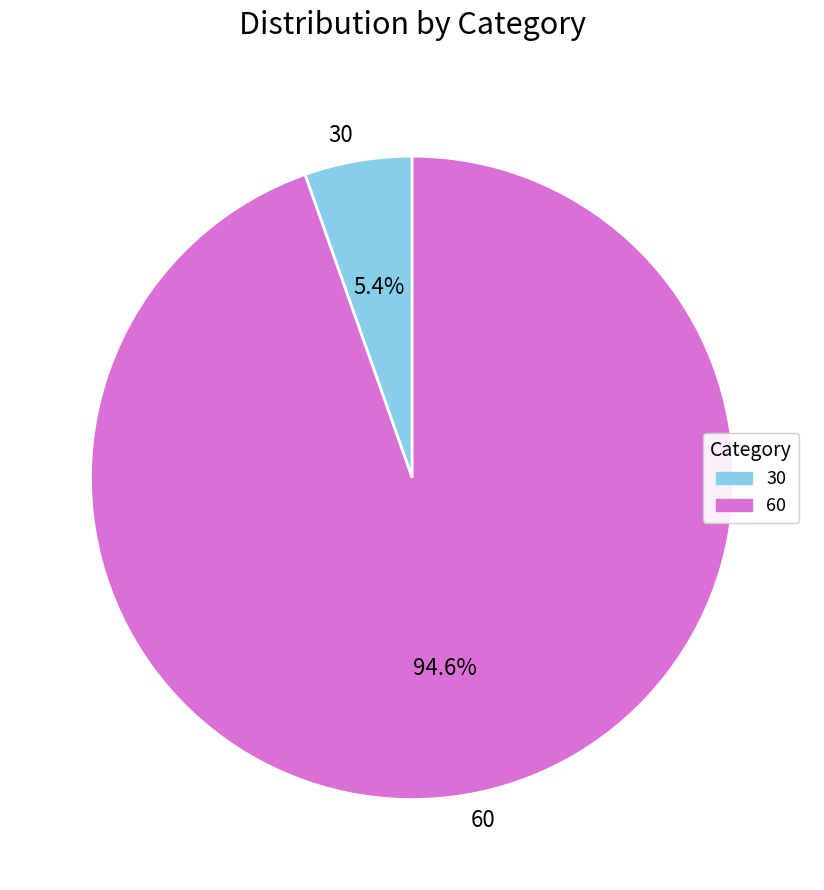

To the nearest percent, what portion does 60 represent?

95%